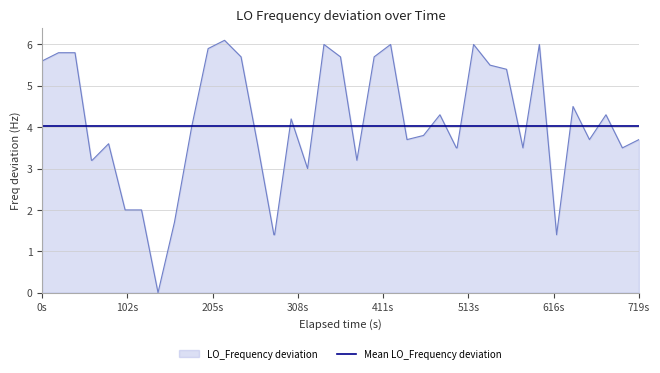

What is the minimum value for Mean LO_Frequency deviation?

4.0